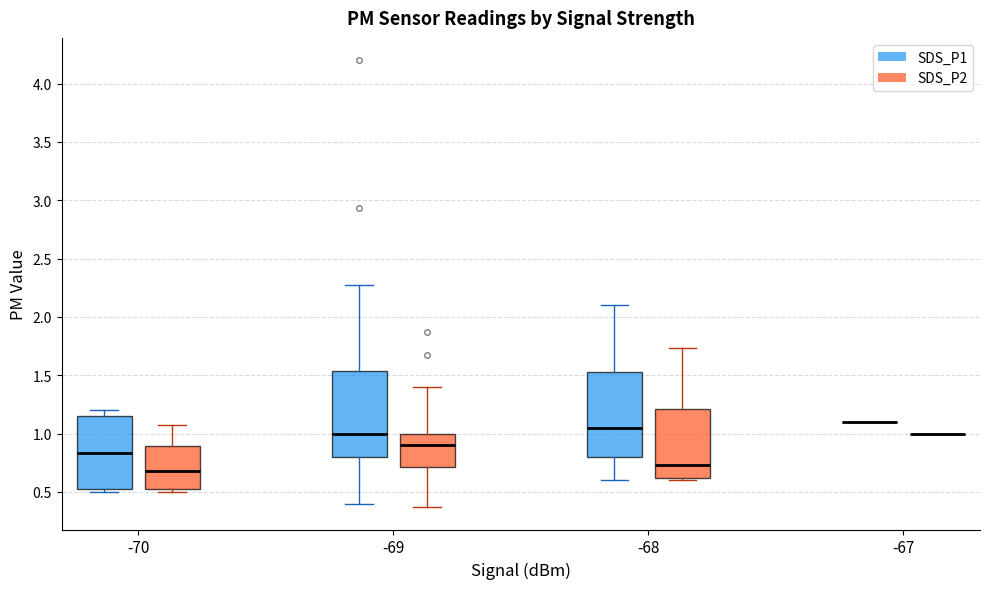

Reading left to right, transcribe this box plot: for each box, give where its median line is, the range the box spans, and where its two whiskers end, as read against the y-axis. The values are not printed on the chart, so give them approximately, as read against the axis.

-70 (SDS_P1): median 0.85, box 0.50 to 1.15, whiskers 0.50 (just below the box's lower edge) to 1.20
-70 (SDS_P2): median 0.70, box 0.50 to 0.90, whiskers 0.50 (just below the box's lower edge) to 1.05
-69 (SDS_P1): median 1.00, box 0.80 to 1.55, whiskers 0.40 to 2.25
-69 (SDS_P2): median 0.90, box 0.70 to 1.00, whiskers 0.35 to 1.40
-68 (SDS_P1): median 1.05, box 0.80 to 1.55, whiskers 0.60 to 2.10
-68 (SDS_P2): median 0.75, box 0.60 to 1.20, whiskers 0.60 (just below the box's lower edge) to 1.75
-67 (SDS_P1): box collapsed to a line at 1.10, whiskers 1.10 to 1.10
-67 (SDS_P2): box collapsed to a line at 1.00, whiskers 1.00 to 1.00